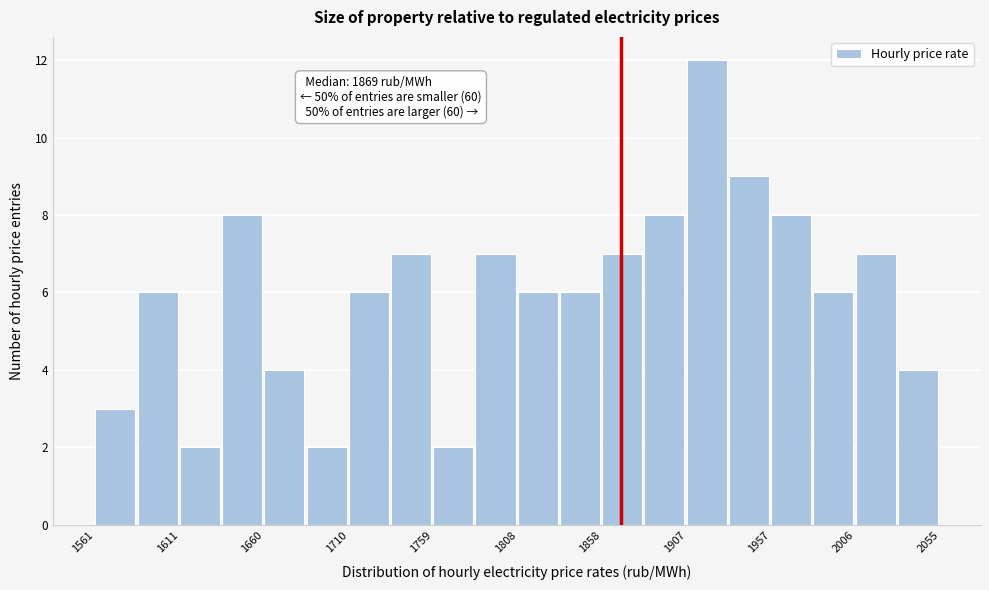

Over which range of the x-axis is the bar tallest?

1910 to 1930